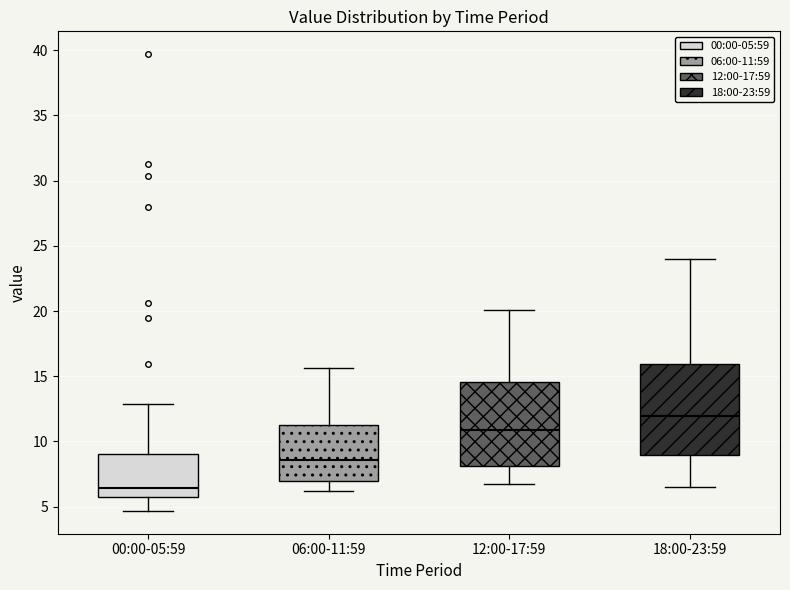

Reading left to right, read every box against the y-axis: the position of its median line, the range the box covers, and the ends of its whiskers. The values are not printed on the chart, so give them approximately, as read against the axis.

00:00-05:59: median 6.5, box 5.5 to 9.0, whiskers 4.5 to 13.0
06:00-11:59: median 8.5, box 7.0 to 11.5, whiskers 6.0 to 15.5
12:00-17:59: median 11.0, box 8.0 to 14.5, whiskers 6.5 to 20.0
18:00-23:59: median 12.0, box 9.0 to 16.0, whiskers 6.5 to 24.0